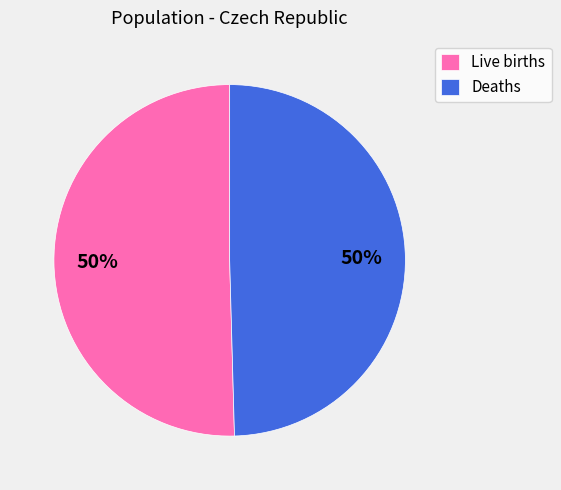

To the nearest percent, what percentage of the pie is Live births?

50%